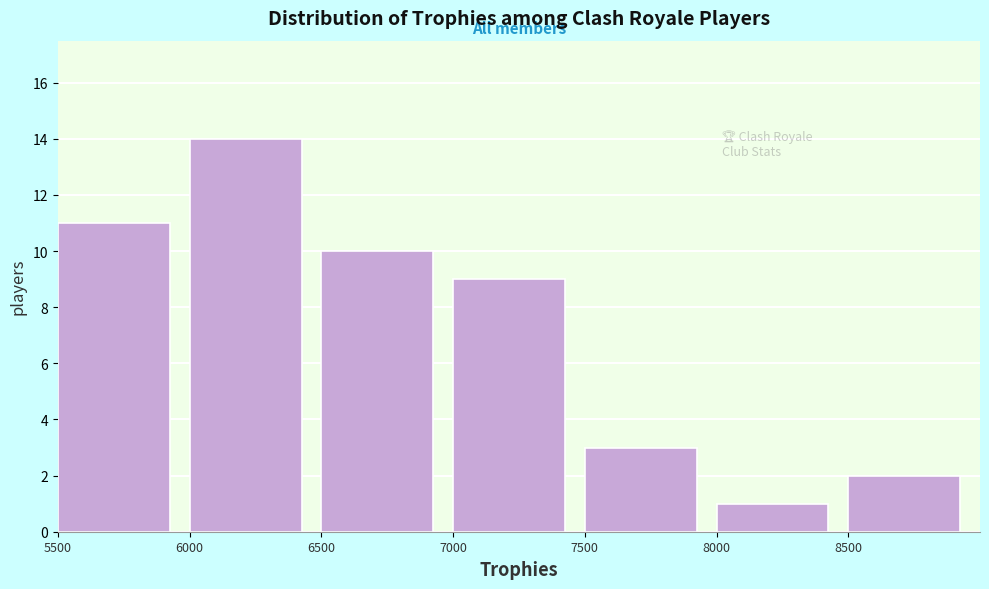

Over which range of the x-axis is the bar tallest?

6000 to 6500